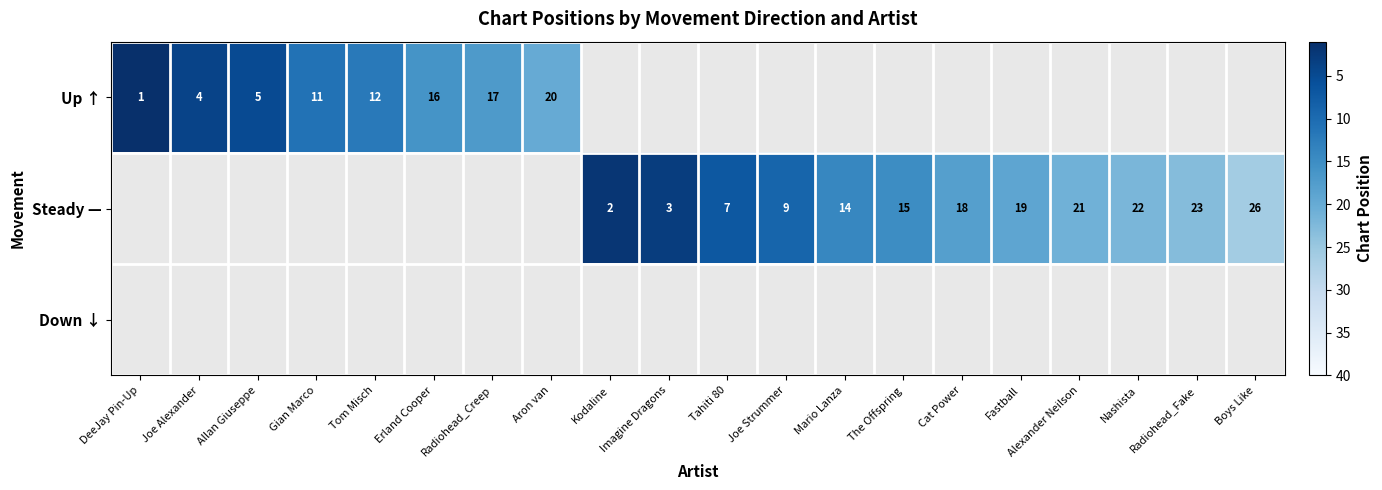

The value of Steady — at The Offspring is 21. True or false?

False